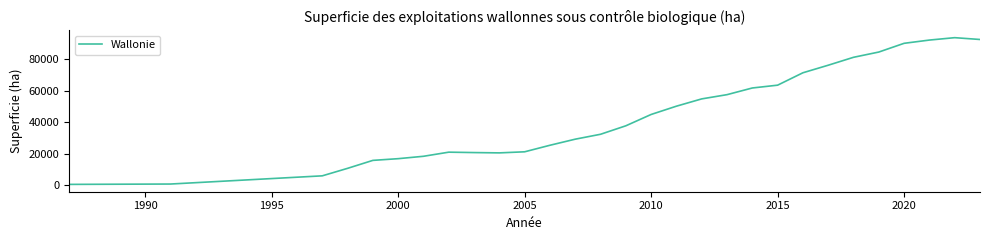

What is the greatest value displayed?

93526